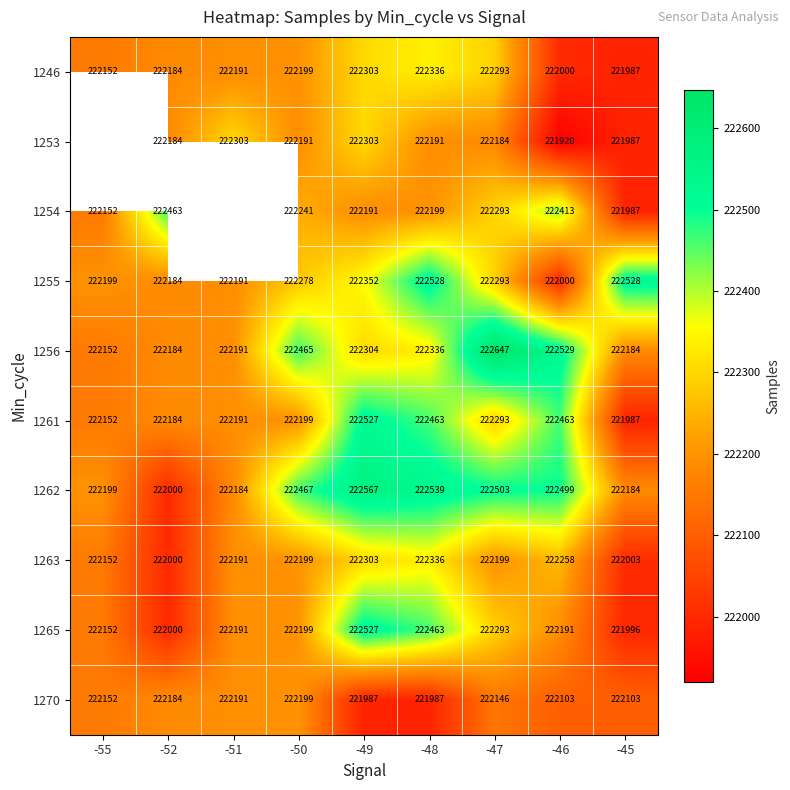

Read the 1262 value at -47.

222503